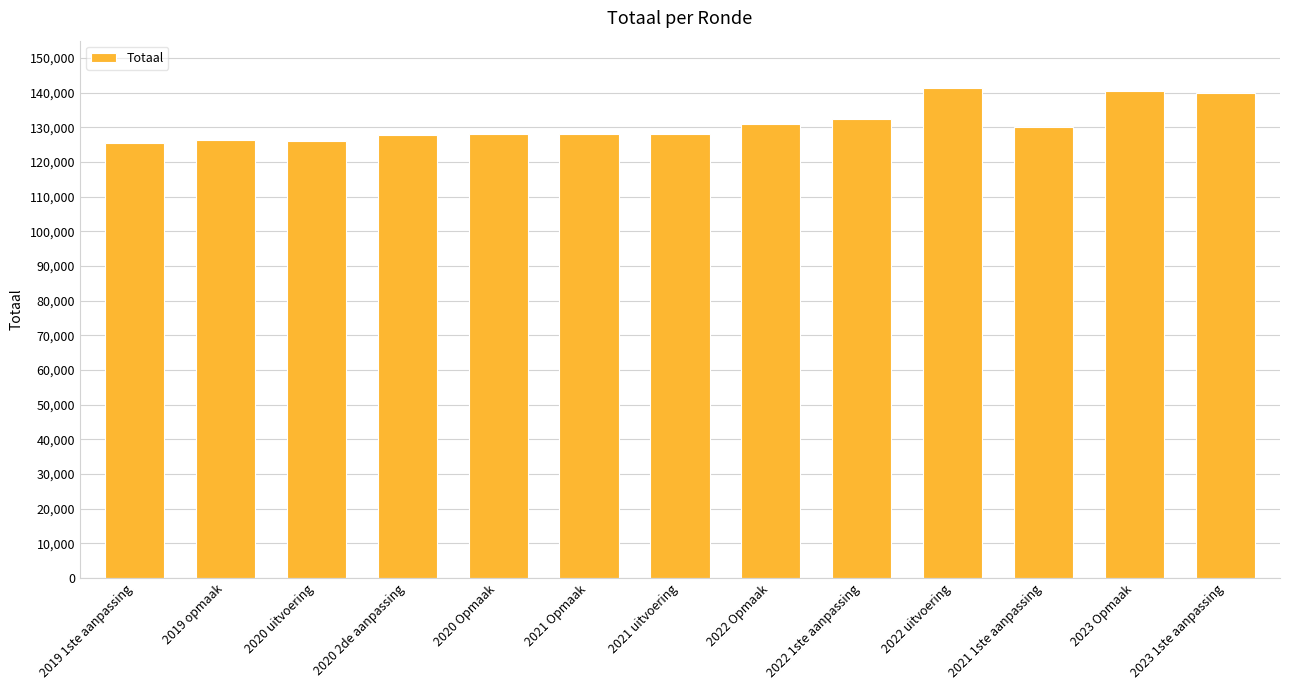

Are the bars horizontal?

No